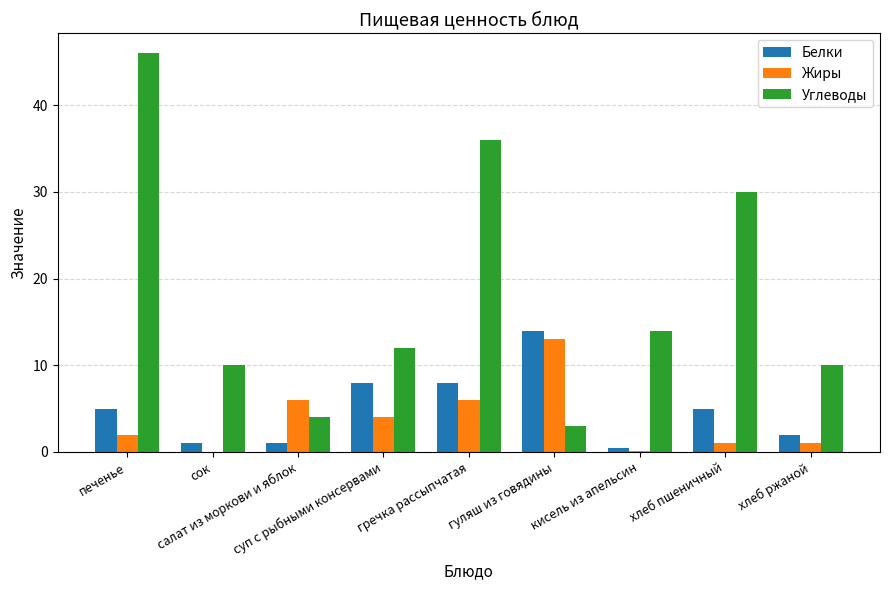

Is it true that Жиры equals 3.8 at салат из моркови и яблок?

False